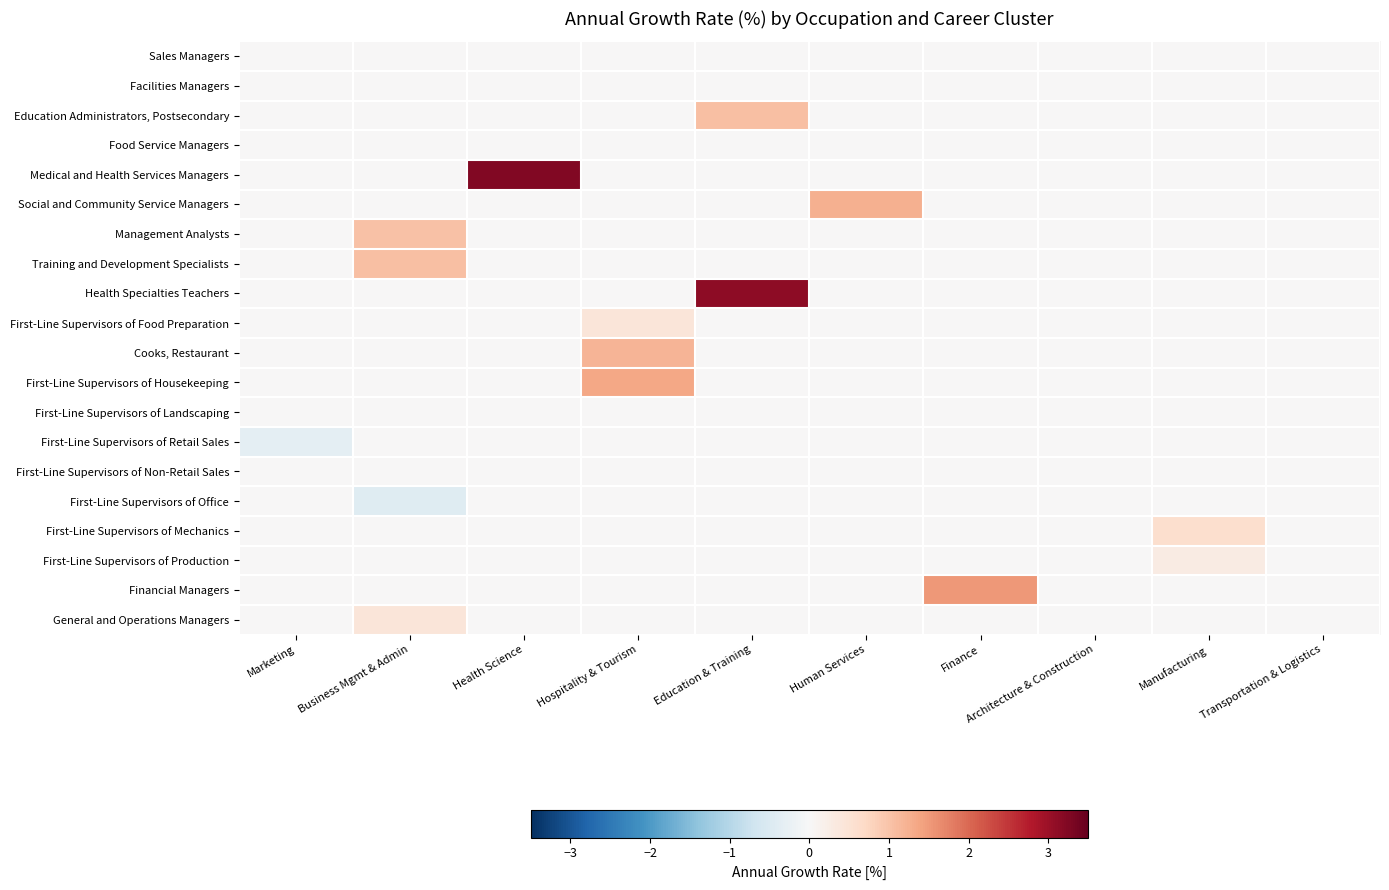

Between Health Science and Marketing, which is larger?

Health Science